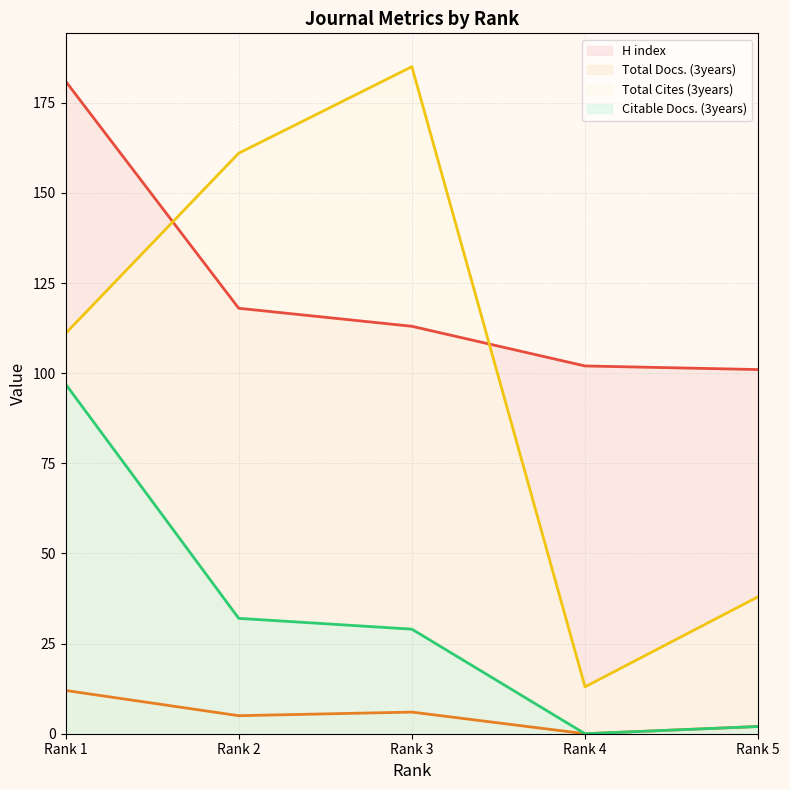

Reading left to right, transcribe all the data shown in this chart.

H index: Rank 1=181	Rank 2=118	Rank 3=113	Rank 4=102	Rank 5=101
Total Docs. (3years): Rank 1=12	Rank 2=5	Rank 3=6	Rank 4=0	Rank 5=2
Total Cites (3years): Rank 1=111	Rank 2=161	Rank 3=185	Rank 4=13	Rank 5=38
Citable Docs. (3years): Rank 1=97	Rank 2=32	Rank 3=29	Rank 4=0	Rank 5=2